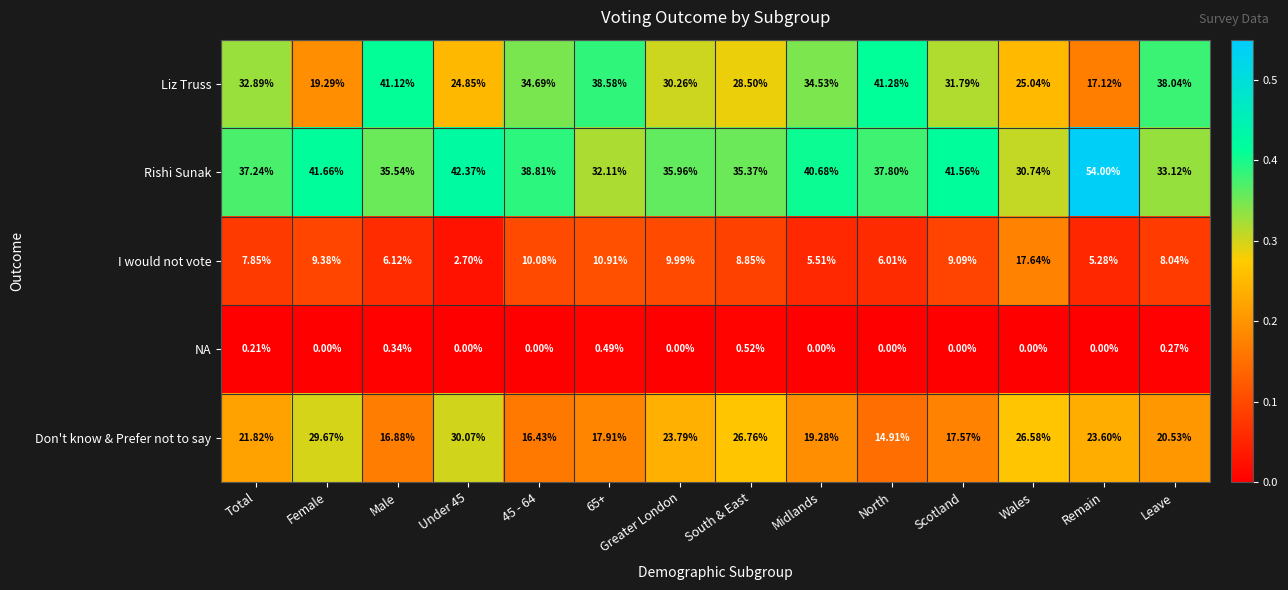

List the series in order of their overall mean, highest first.

Rishi Sunak, Liz Truss, Don't know & Prefer not to say, I would not vote, NA